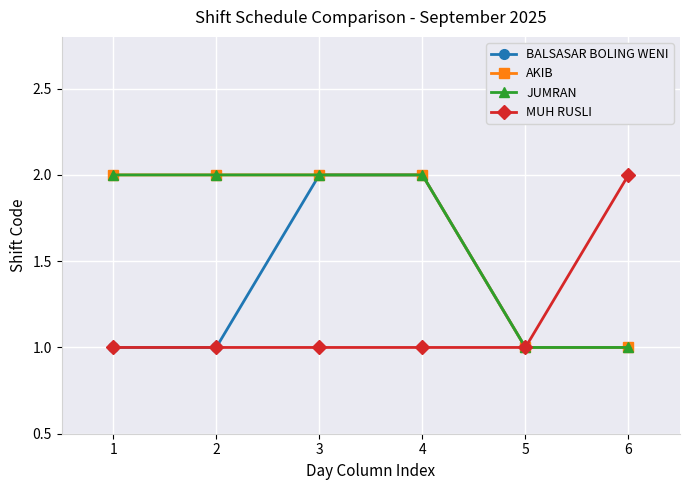

True or false: BALSASAR BOLING WENI and AKIB cross at least once.

False